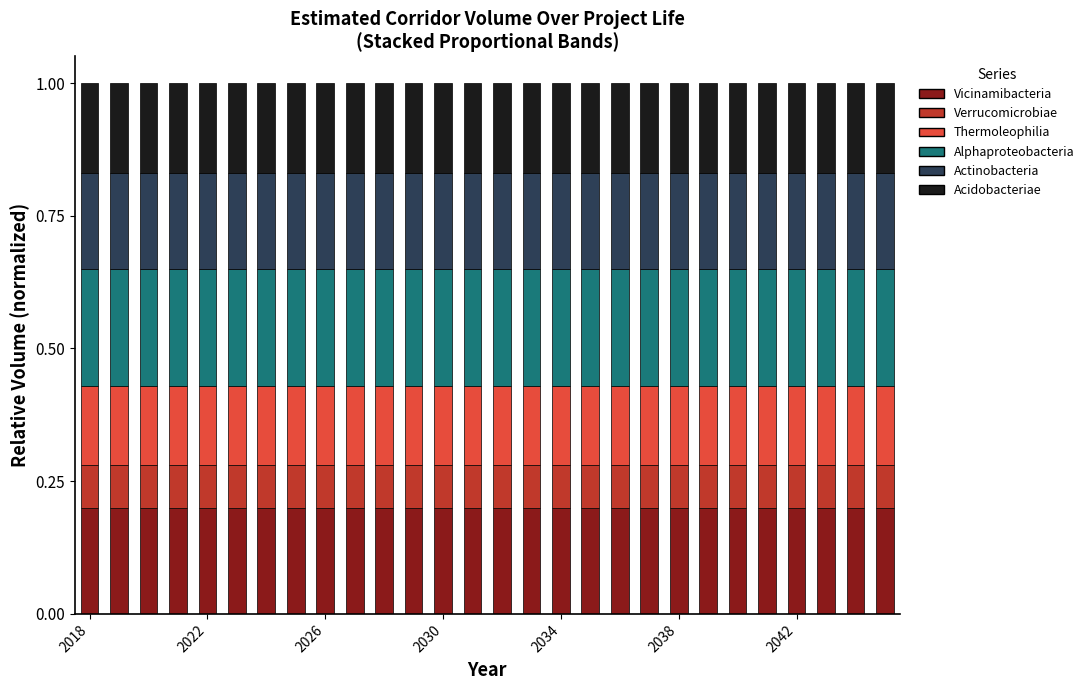

What is the sum of all Vicinamibacteria values?

5.6